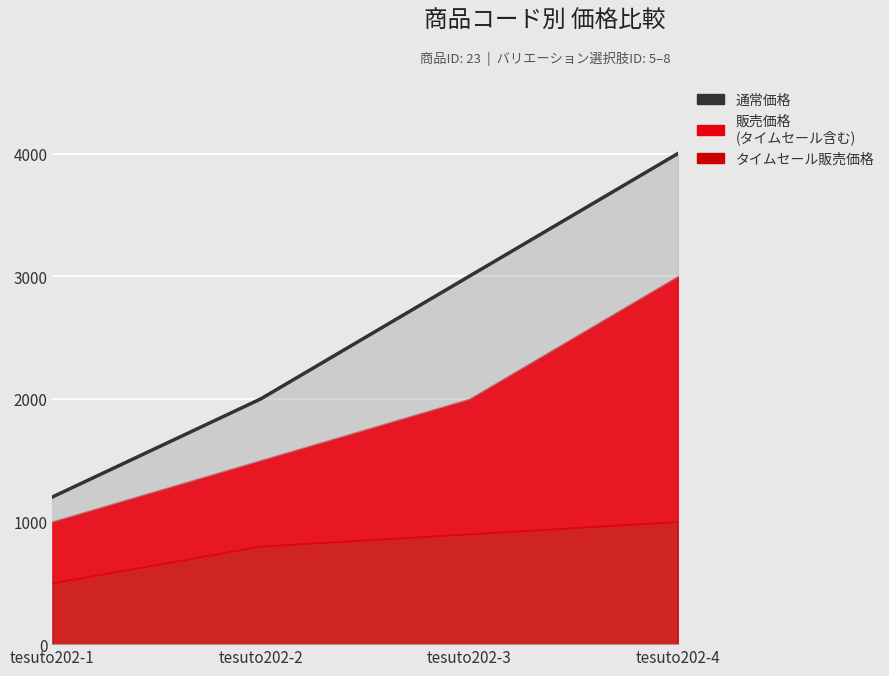

What is the difference between the maximum and minimum values?

2800